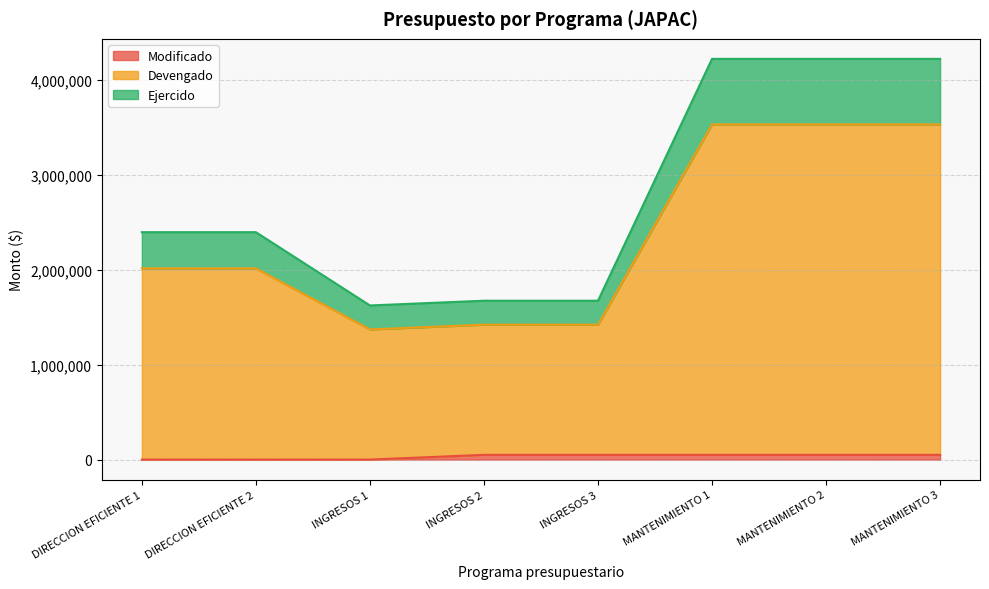

How many interior local valleys does the Devengado series have?

1